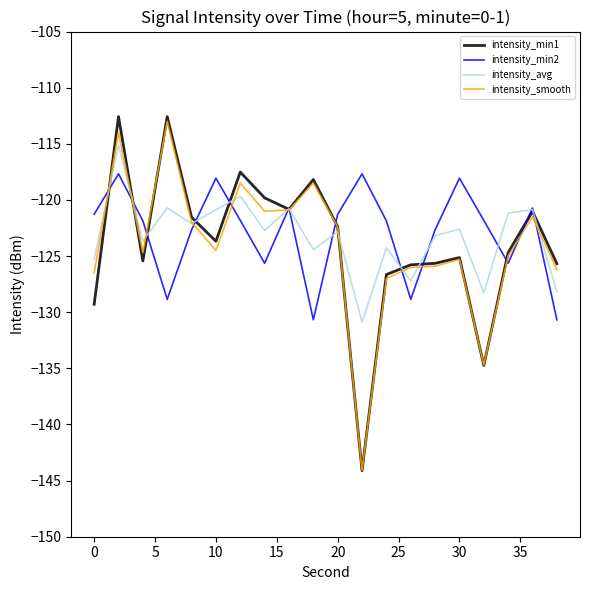

What is the minimum value for intensity_smooth?

-144.1